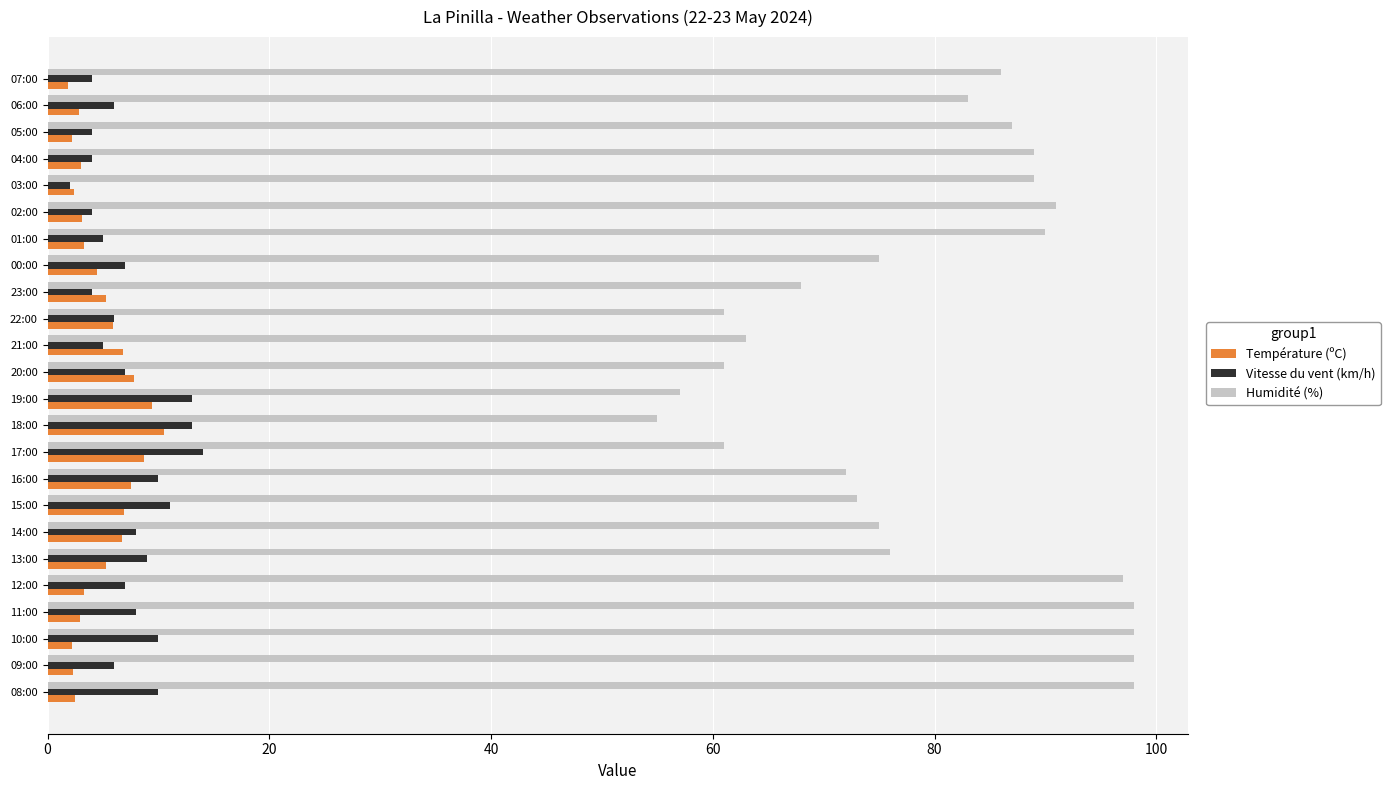

What is the difference between the highest and lowest values at 15:00?

66.1